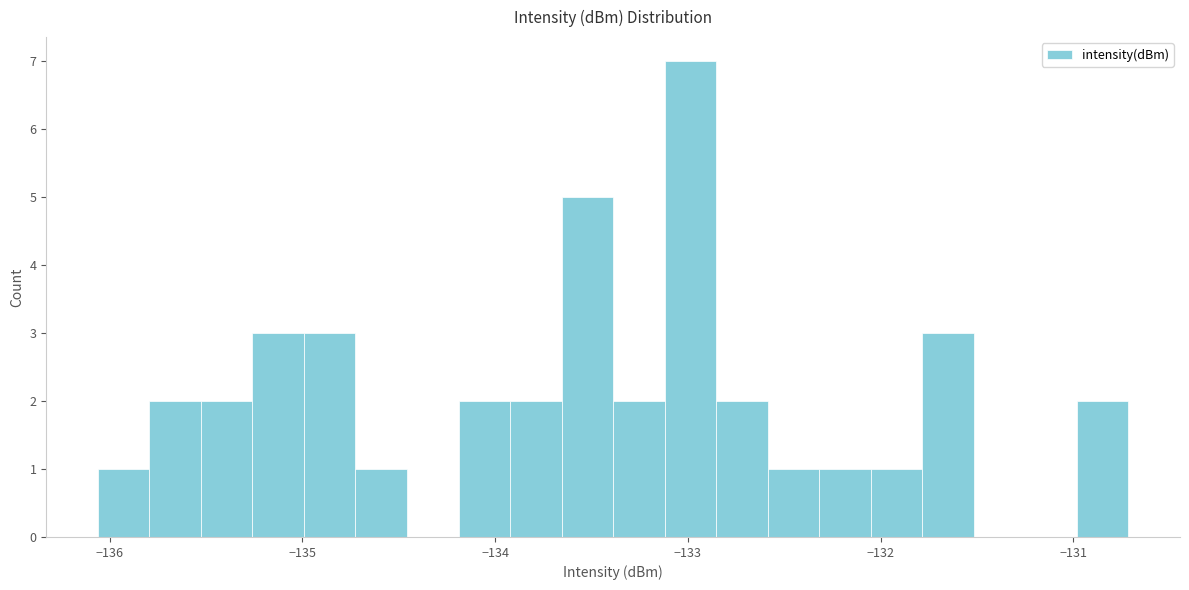

Around what value on the x-axis is the tallest bar? Give the approximate position of its centre, as read against the axis.

-133.0